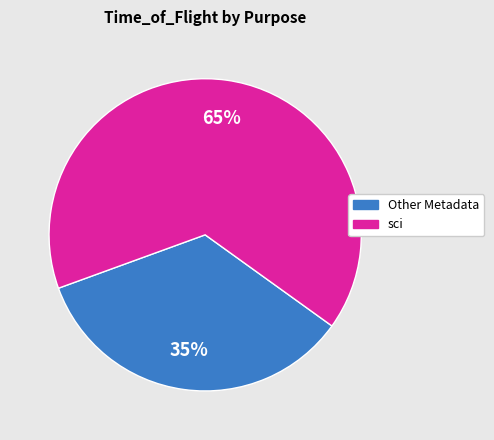

Between sci and Other Metadata, which is larger?

sci